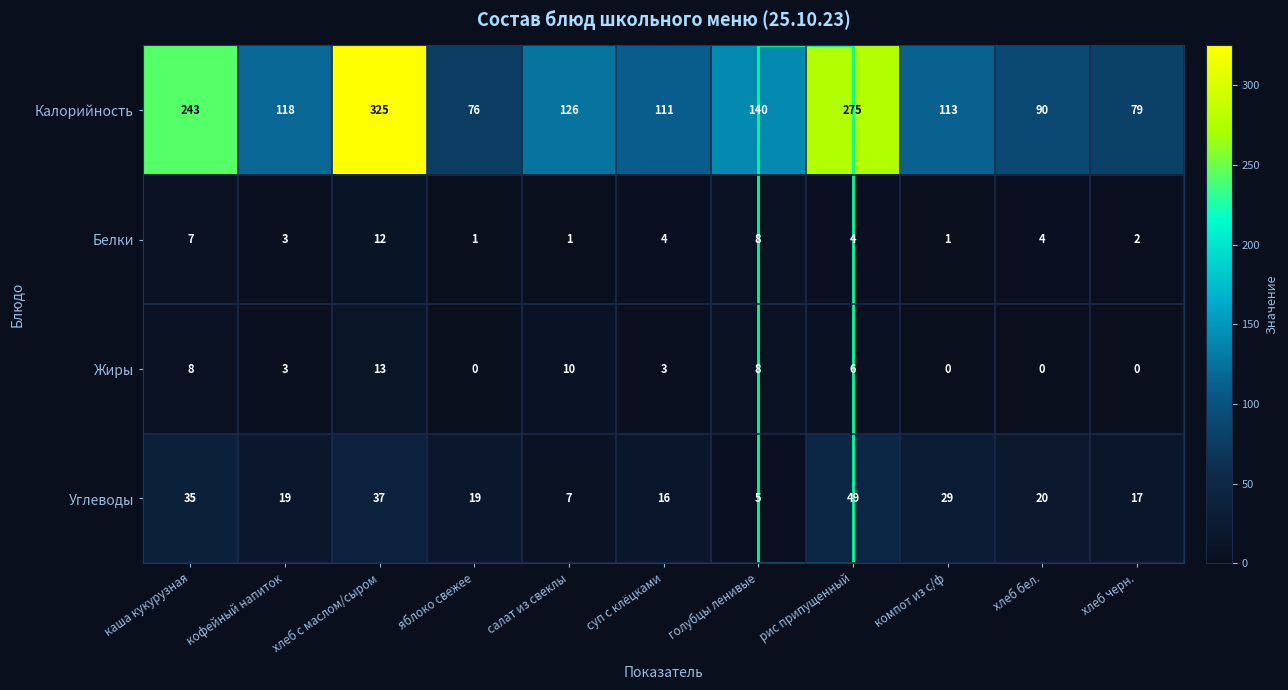

Rank the categories by Калорийность value from lowest to highest.

яблоко свежее, хлеб черн., хлеб бел., суп с клёцками, компот из с/ф, кофейный напиток, салат из свеклы, голубцы ленивые, каша кукурузная, рис припущенный, хлеб с маслом/сыром